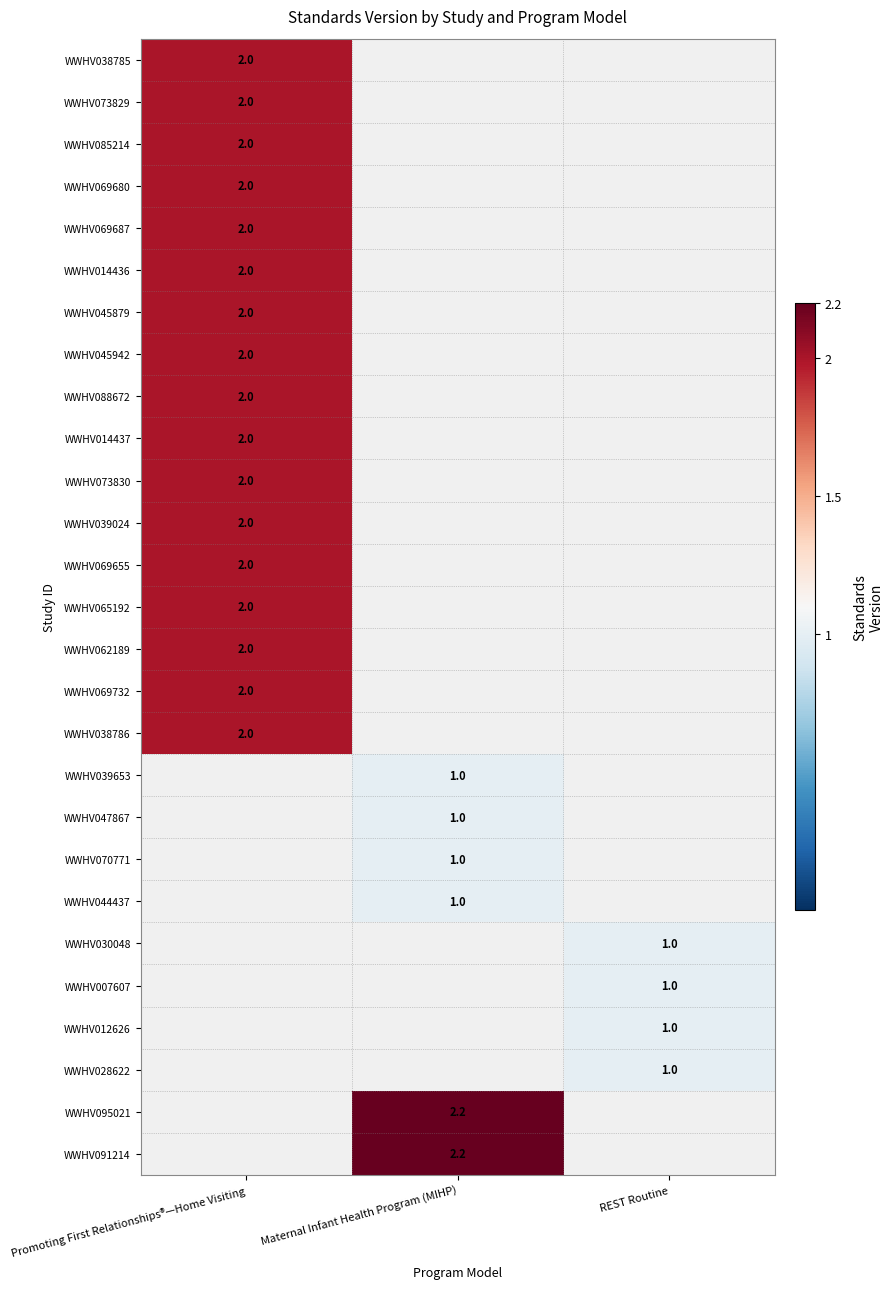

True or false: WWHV047867 has a value of 1.0 at Maternal Infant Health Program (MIHP).

True